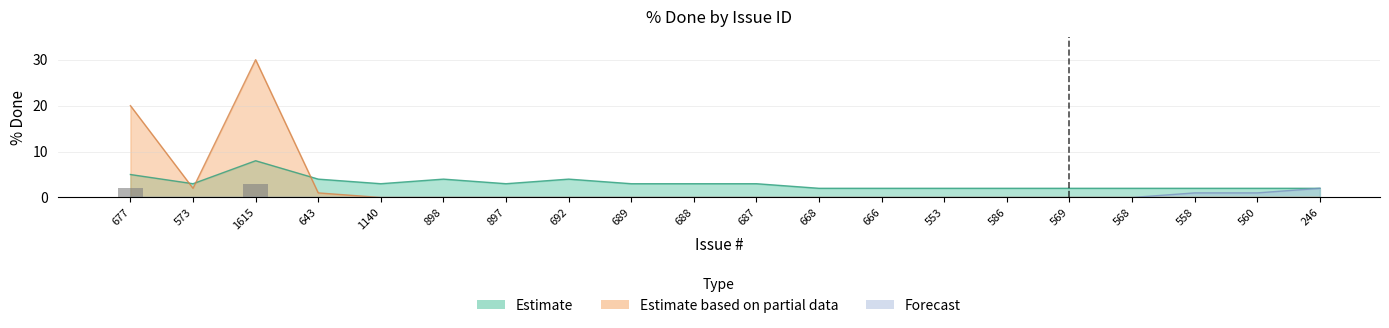

What is the label of the 19th bar from the left?

560